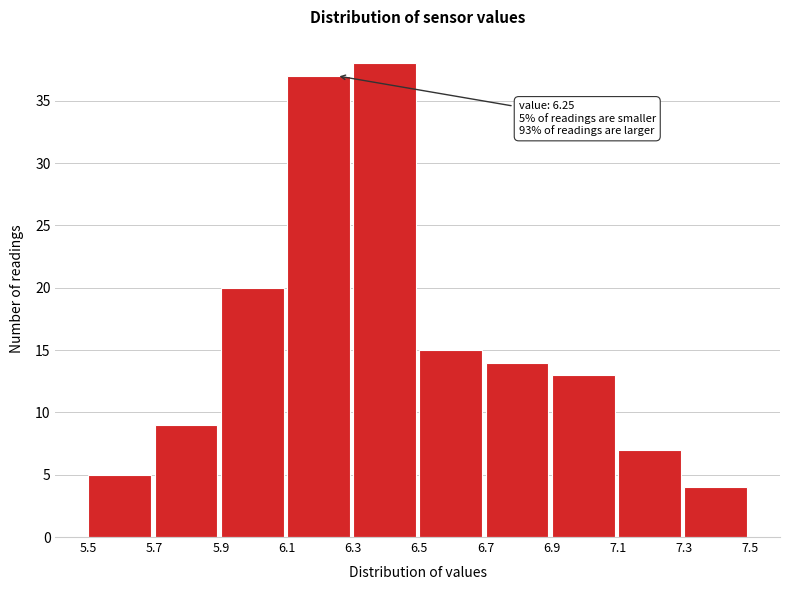

Which range on the x-axis has the tallest bar?

6.3 to 6.5